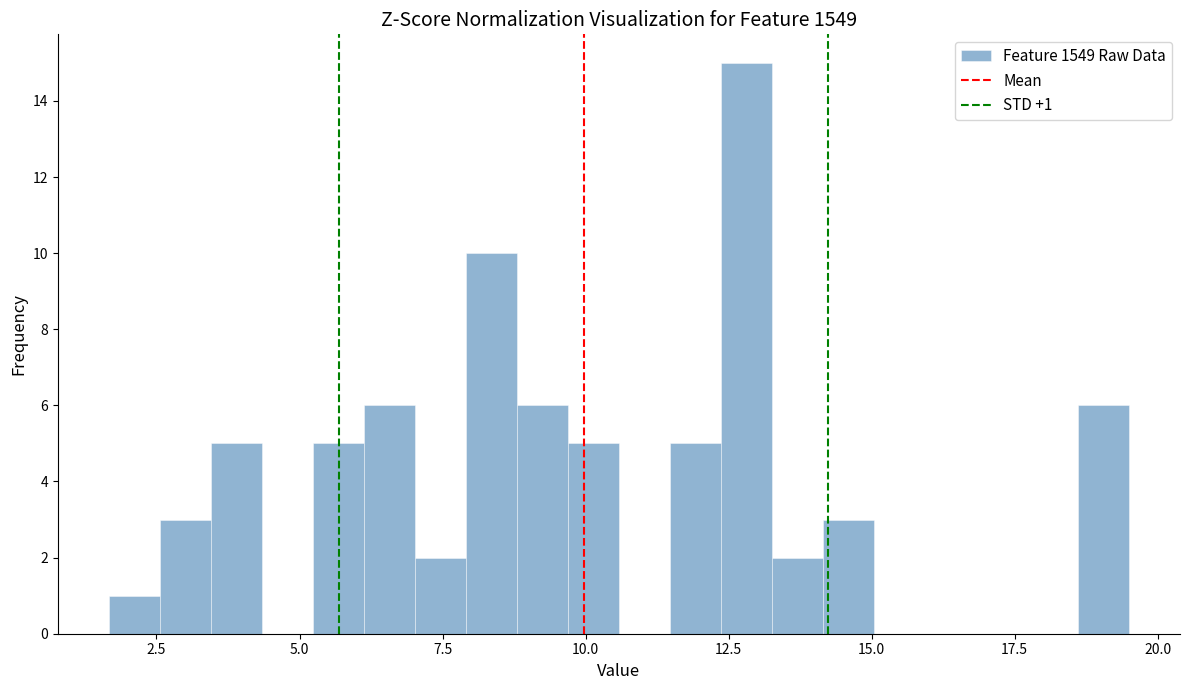

Around what value on the x-axis is the tallest bar? Give the approximate position of its centre, as read against the axis.

13.0